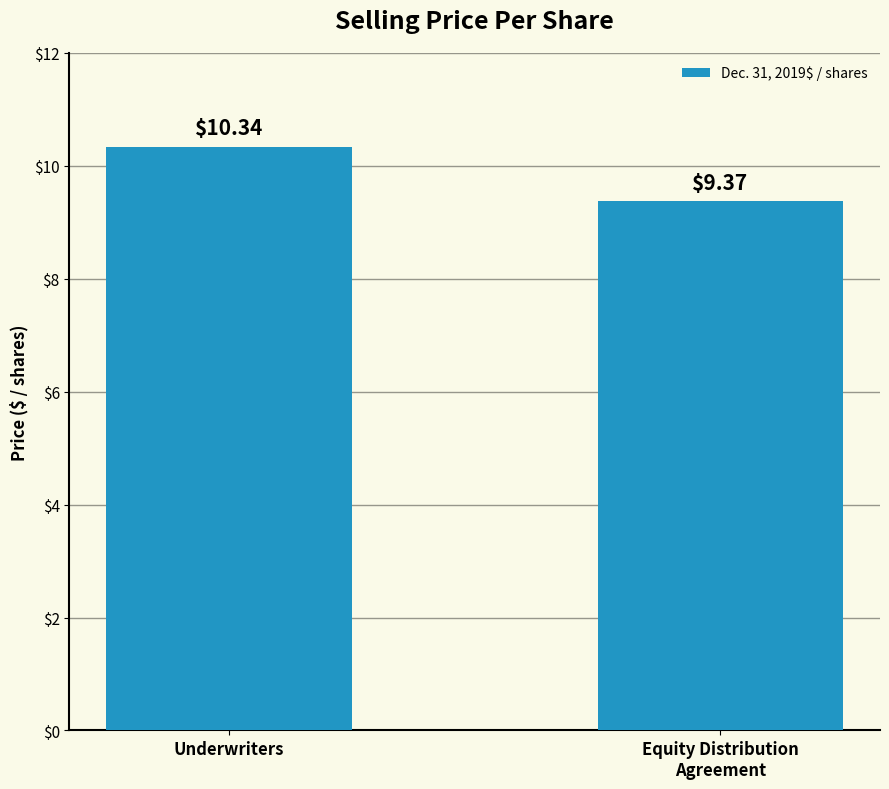

The chart shows a value of 10.3 at Underwriters. True or false?

True